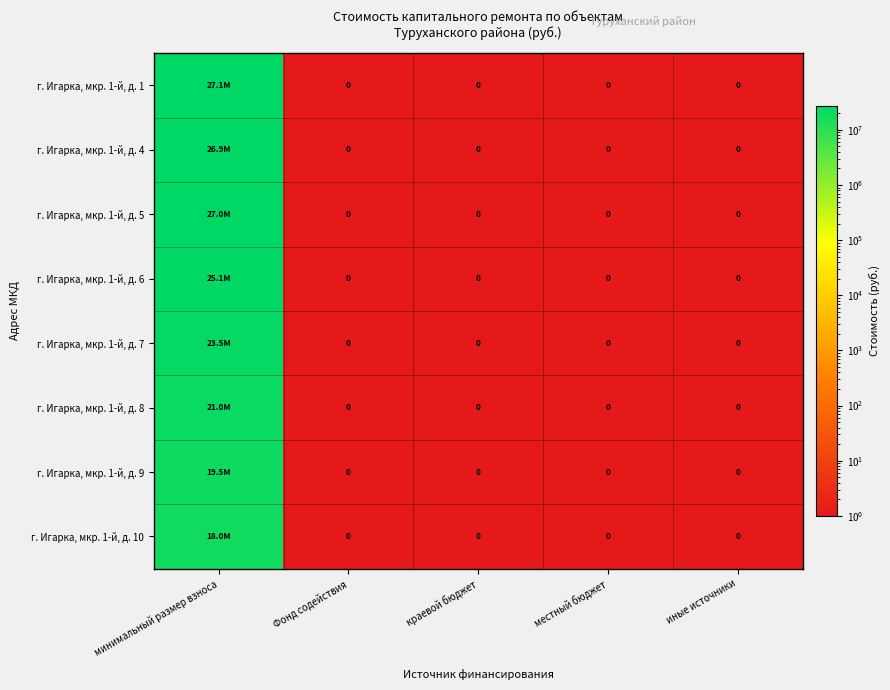

Which category has the lowest value in the г. Игарка, мкр. 1-й, д. 6 series?

Фонд содействия